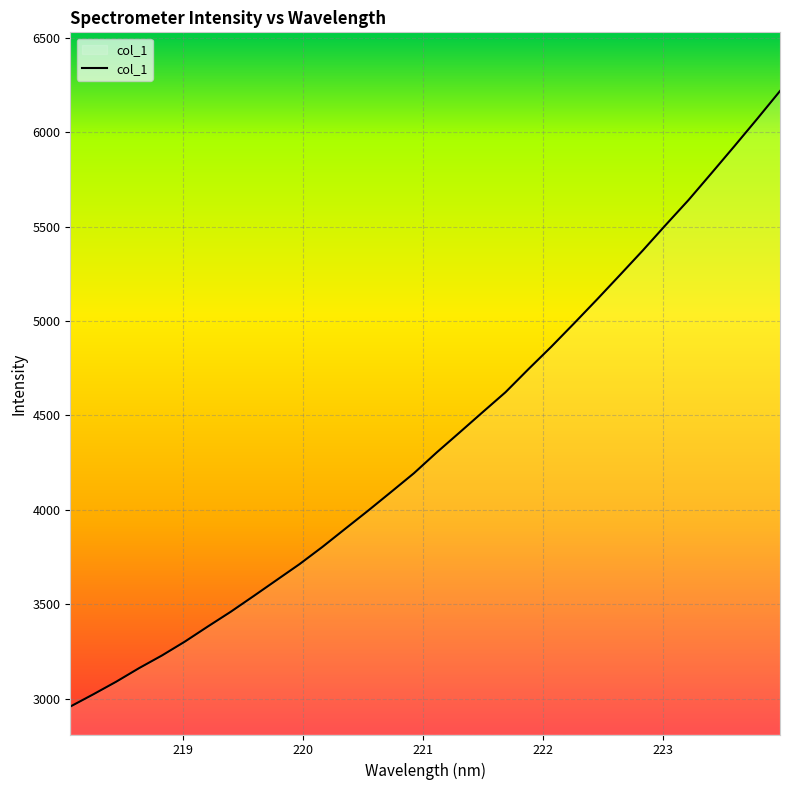

What is the difference between the maximum and minimum values?

3259.8